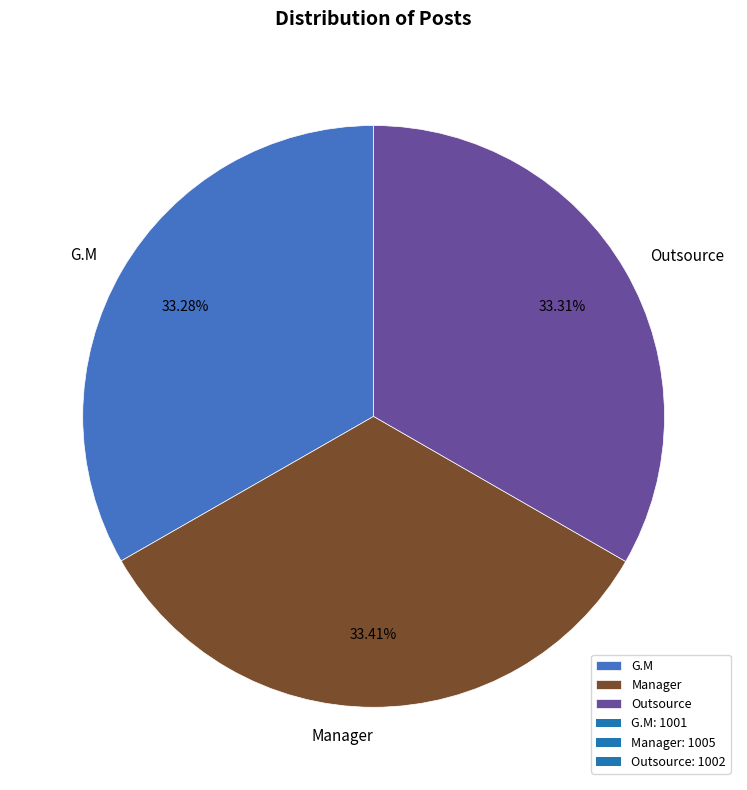

To the nearest percent, what is the combined percentage of Outsource and G.M?

67%